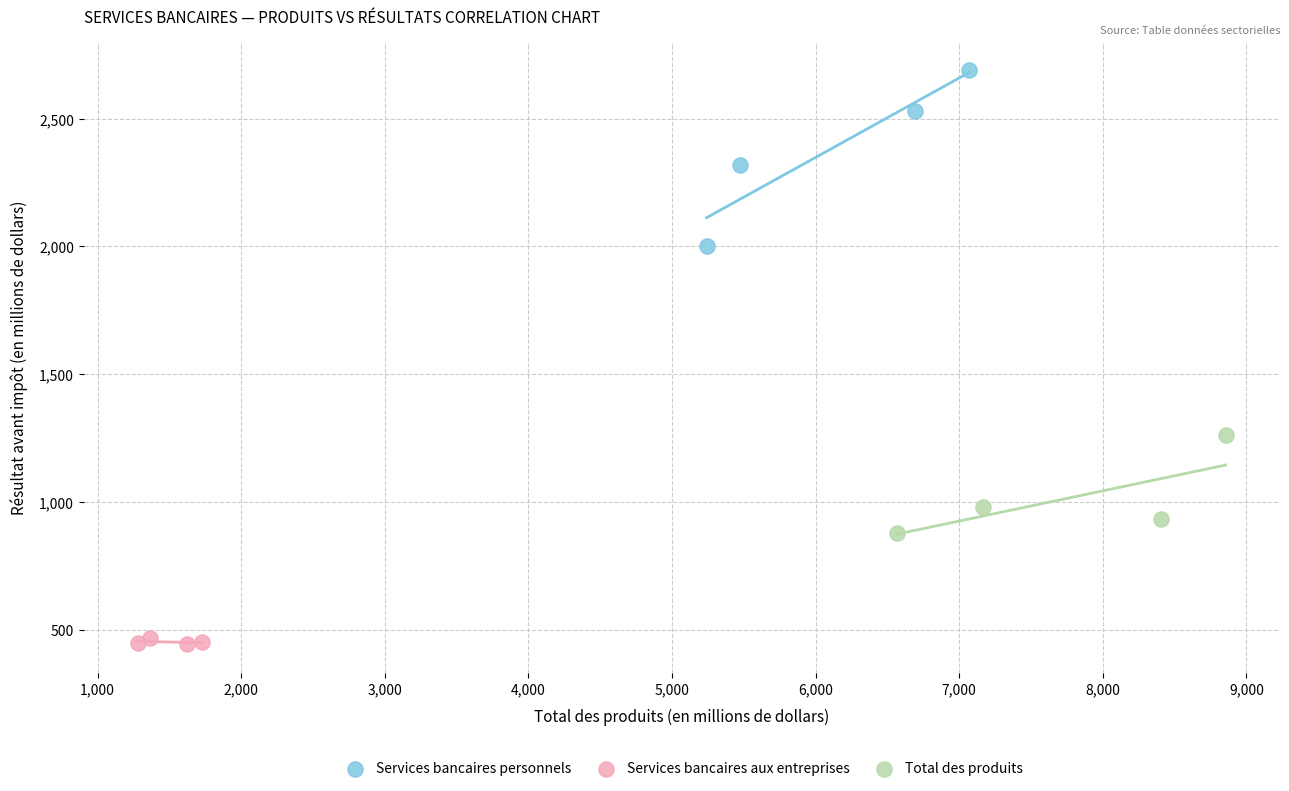

Which series has the widest spread of Y values?

Services bancaires personnels